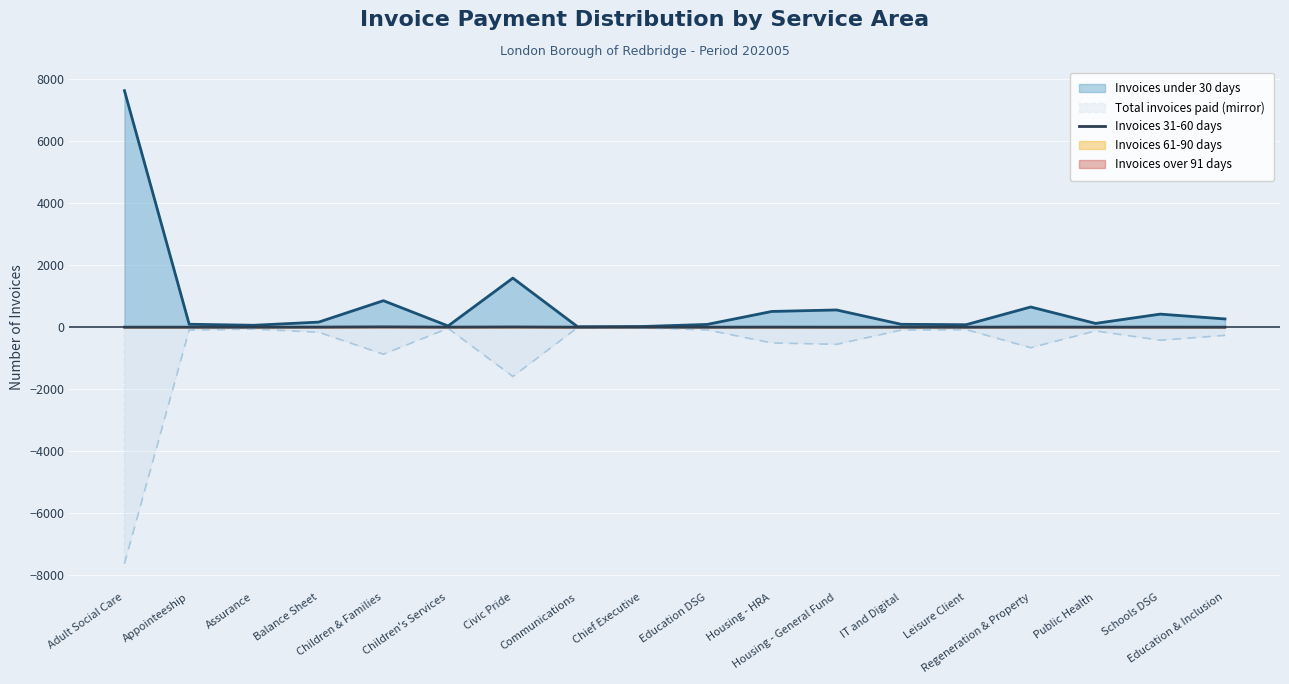

How many values are above zero?

10